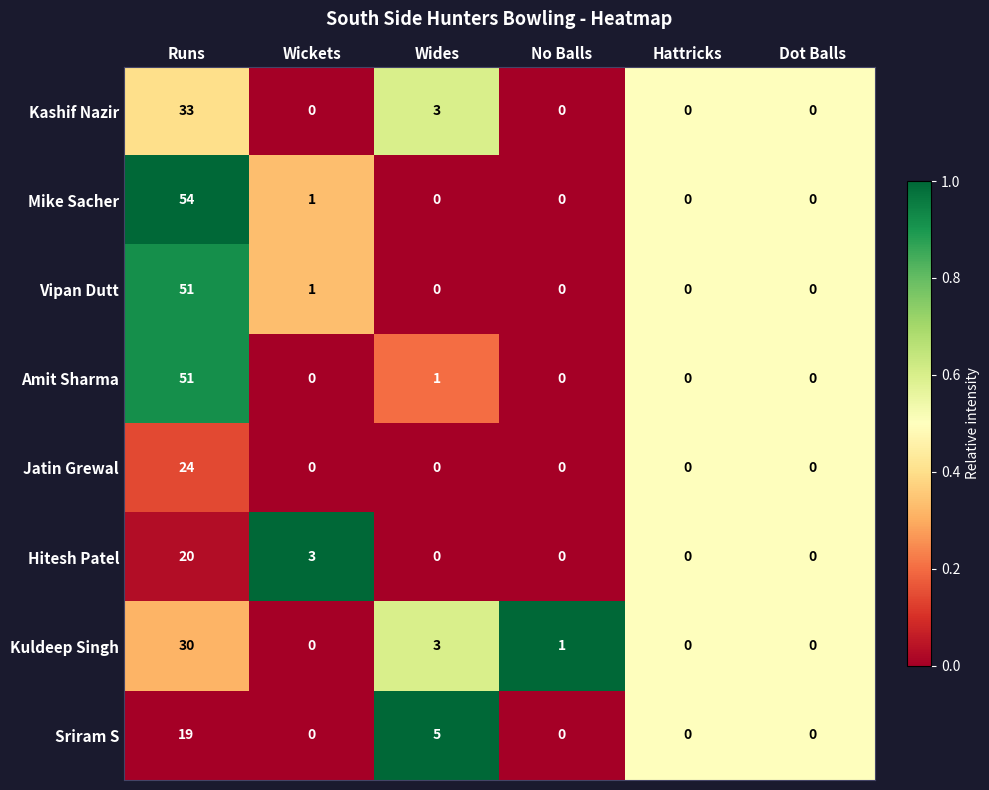

How many Sriram S values are between 0 and 5?

5